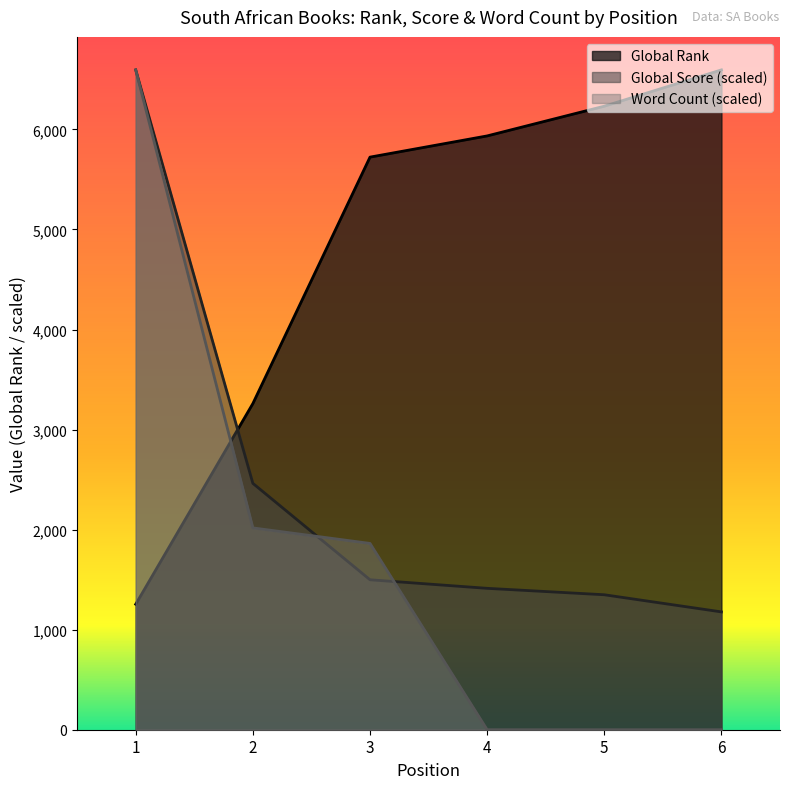

What is the value of the Global Rank point at the 1st from the left?

1254.0